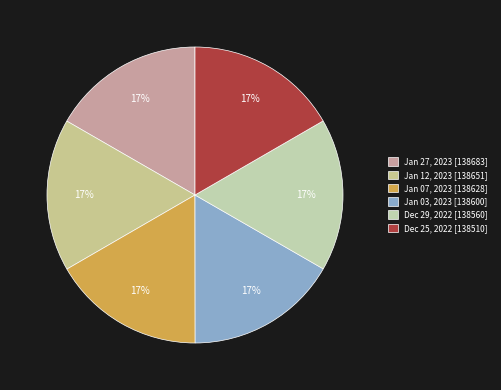

Does any single category account for the majority?

No